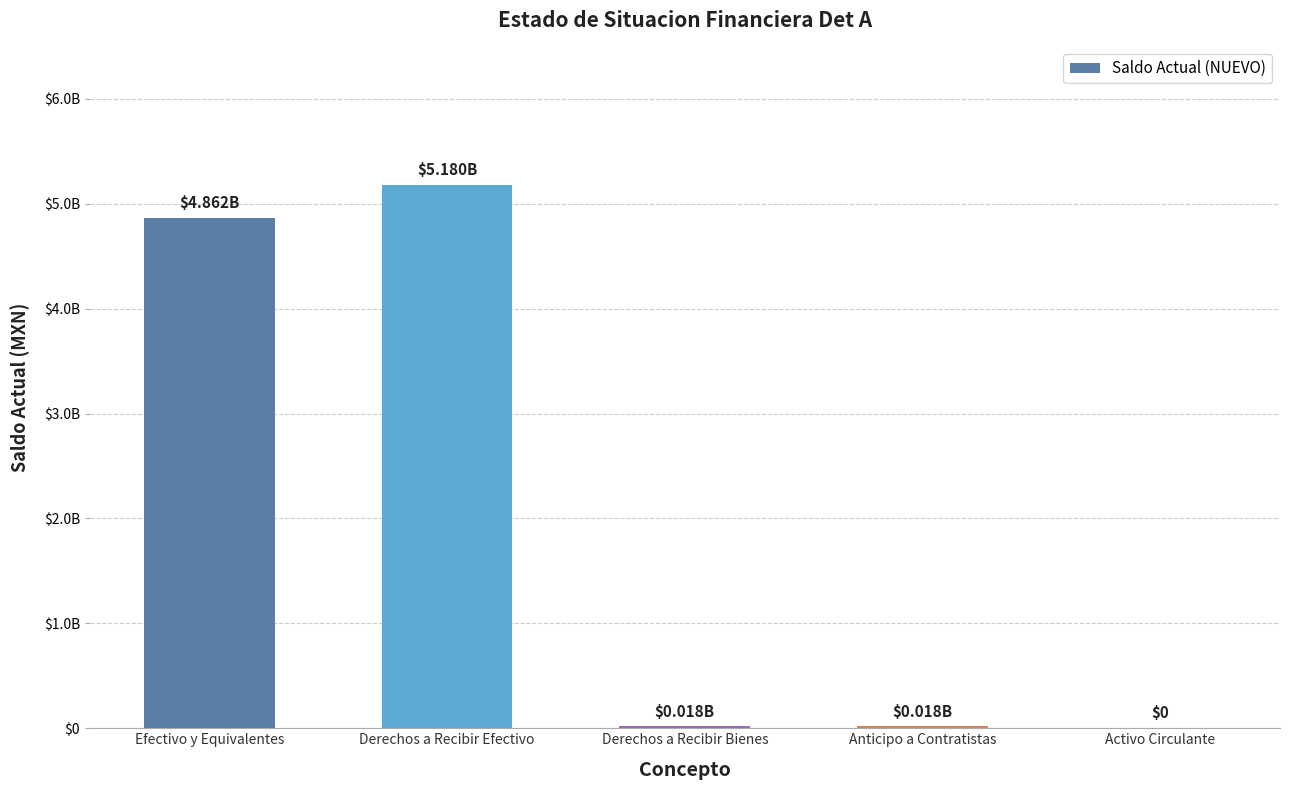

Where does the data first go above 17733825?

Efectivo y Equivalentes